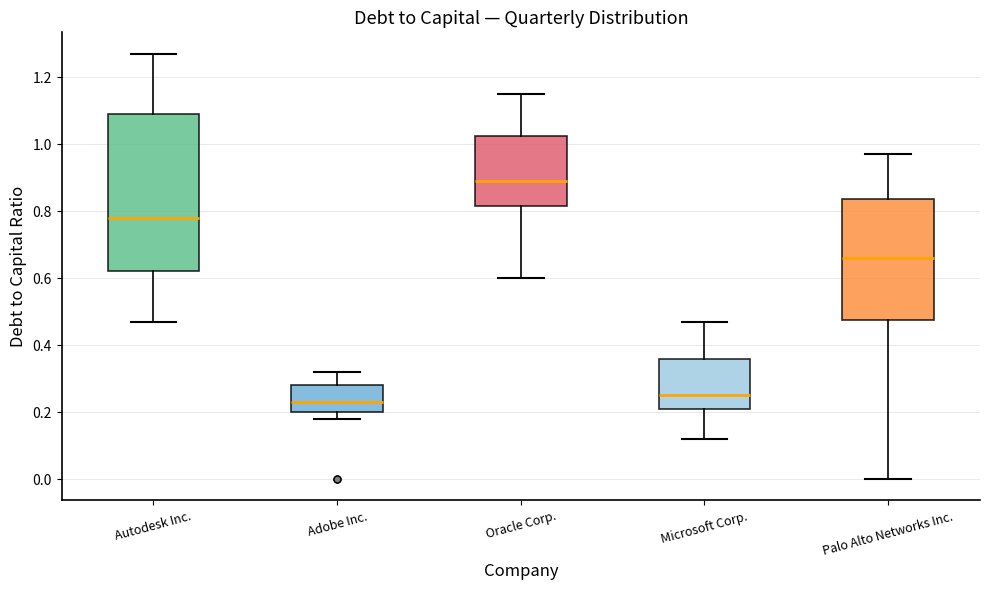

Reading left to right, transcribe this box plot: for each box, give where its median line is, the range the box spans, and where its two whiskers end, as read against the y-axis. The values are not printed on the chart, so give them approximately, as read against the axis.

Autodesk Inc.: median 0.78, box 0.62 to 1.10, whiskers 0.48 to 1.28
Adobe Inc.: median 0.24, box 0.20 to 0.28, whiskers 0.18 to 0.32
Oracle Corp.: median 0.90, box 0.82 to 1.02, whiskers 0.60 to 1.16
Microsoft Corp.: median 0.26, box 0.22 to 0.36, whiskers 0.12 to 0.48
Palo Alto Networks Inc.: median 0.66, box 0.48 to 0.84, whiskers 0.00 to 0.98